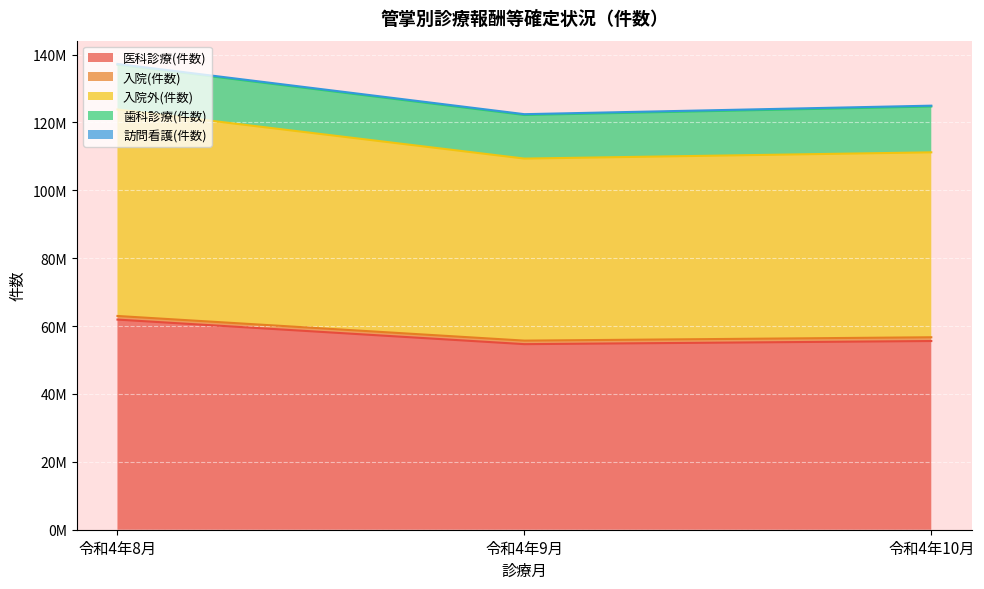

What is the label of the 3rd point from the right?

令和4年8月